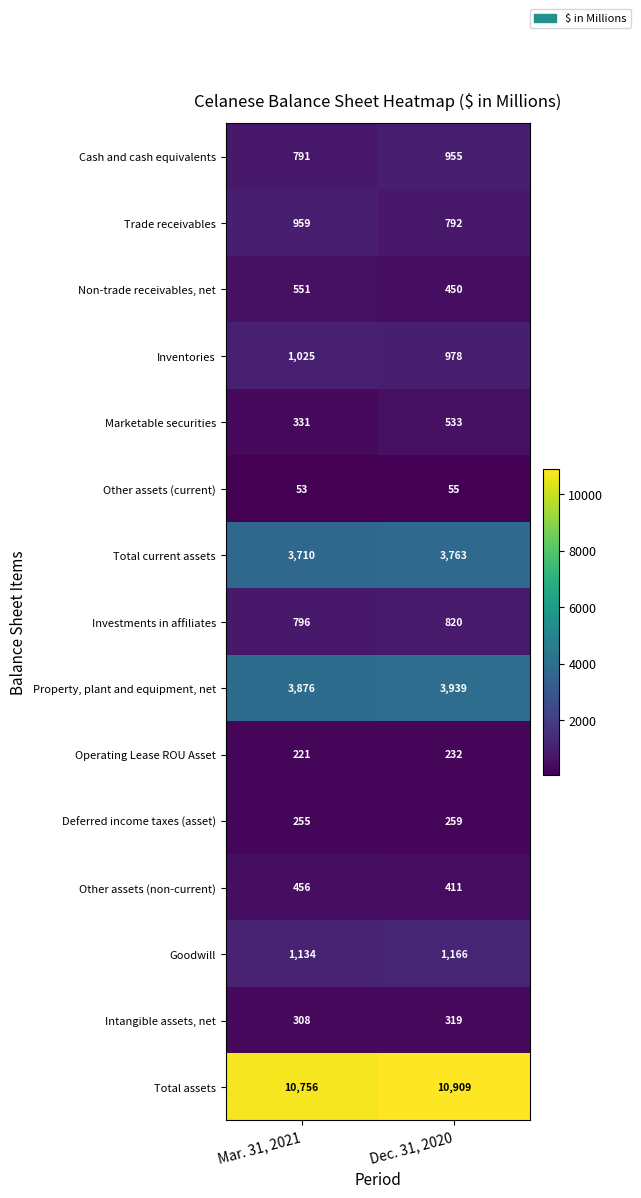

What is the difference between the Total assets values at Mar. 31, 2021 and Dec. 31, 2020?

153